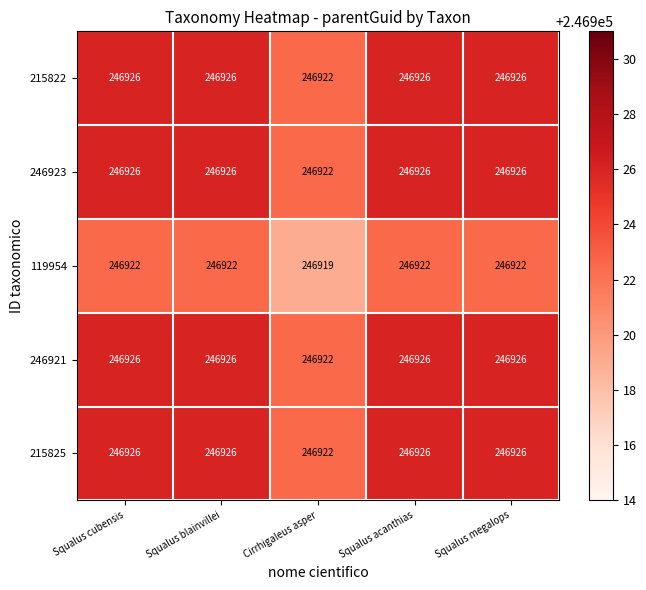

What is the sum of the 215825 values at Squalus megalops and Squalus blainvillei?

493852